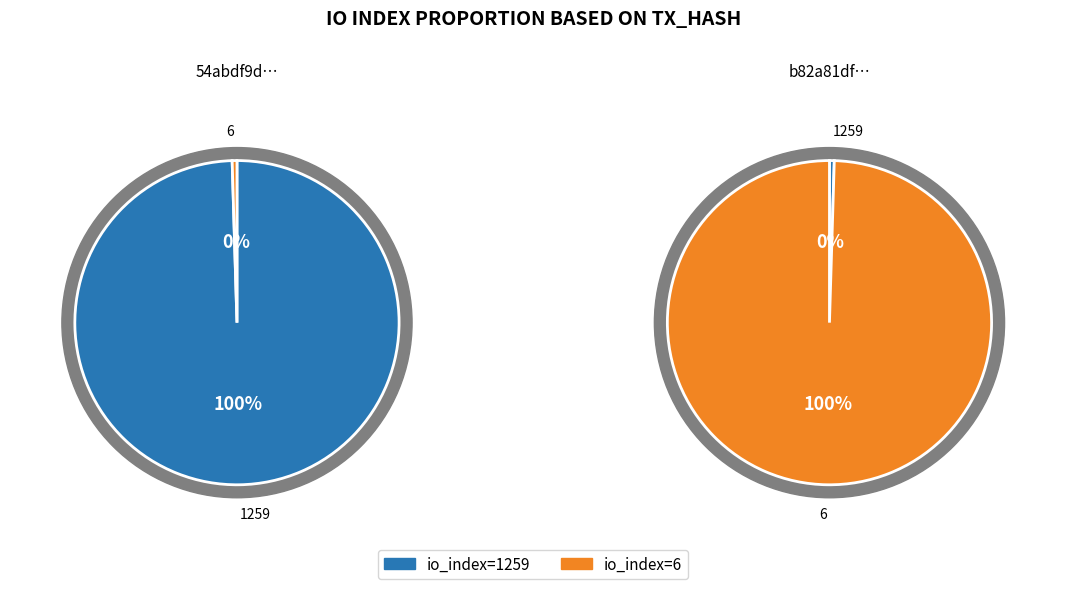

The io_index=1259 slice represents 0% of the pie. True or false?

True